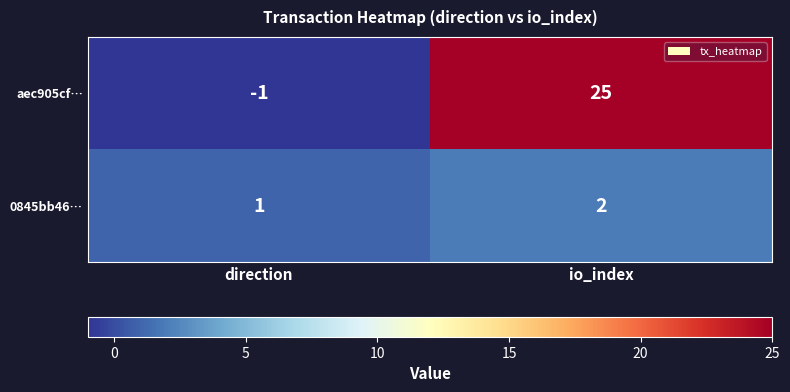

Rank the categories by 0845bb46… value from highest to lowest.

io_index, direction